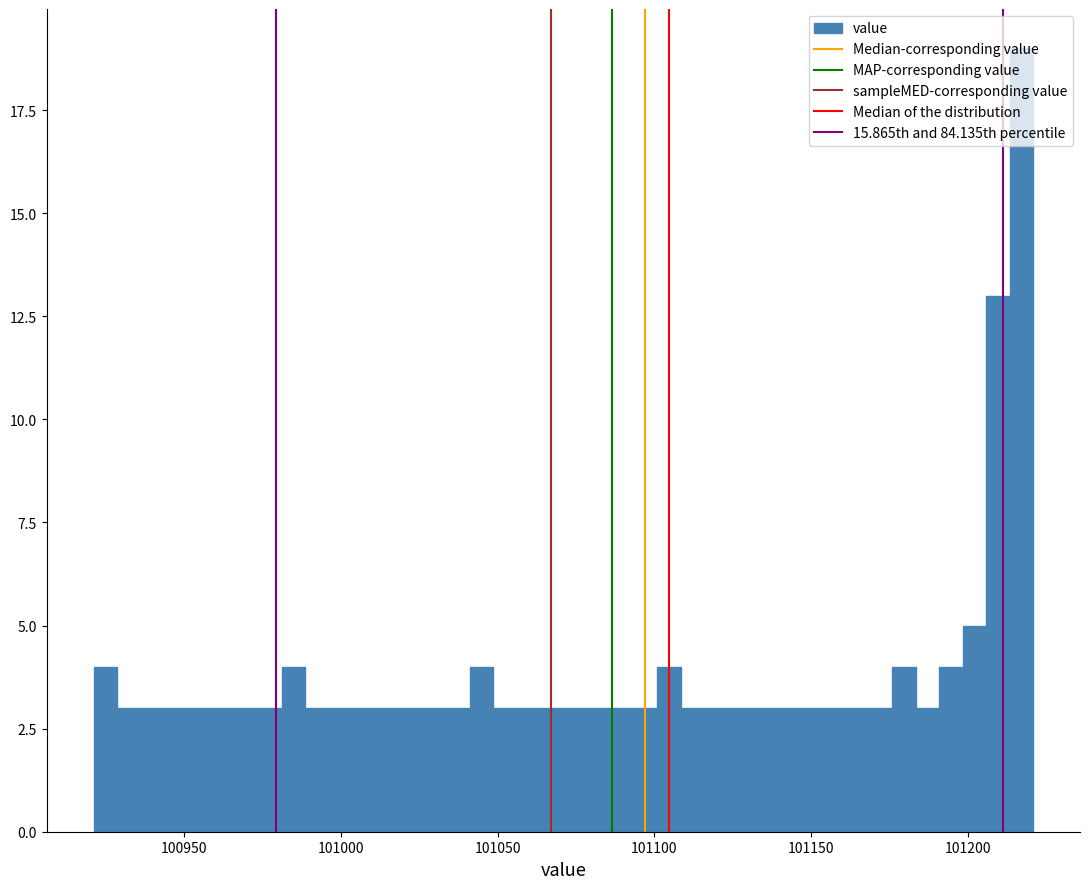

Read against the x-axis, roughly where is the centre of the tallest bar?

101215